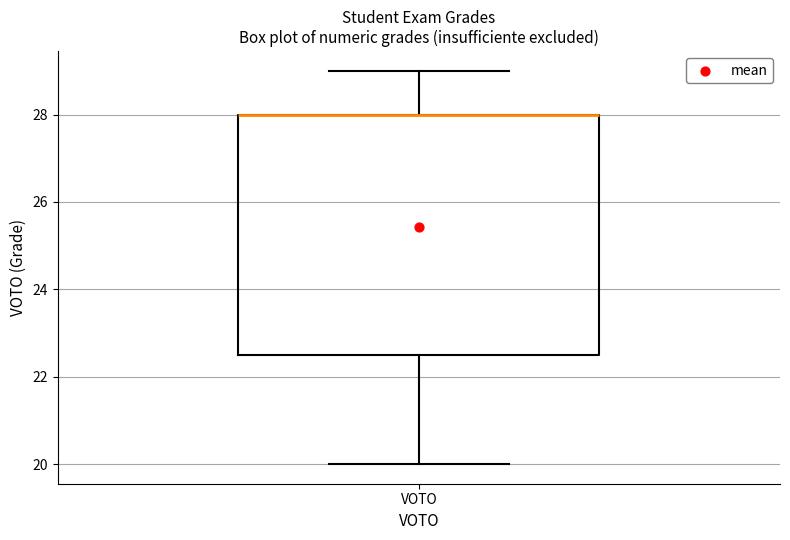

Transcribe this box plot: give where the median line is, the range the box spans, and where the two whiskers end, as read against the y-axis. The values are not printed on the chart, so give them approximately, as read against the axis.

median 28.0 (drawn on the box's upper edge), box 22.6 to 28.0, whiskers 20.0 to 29.0